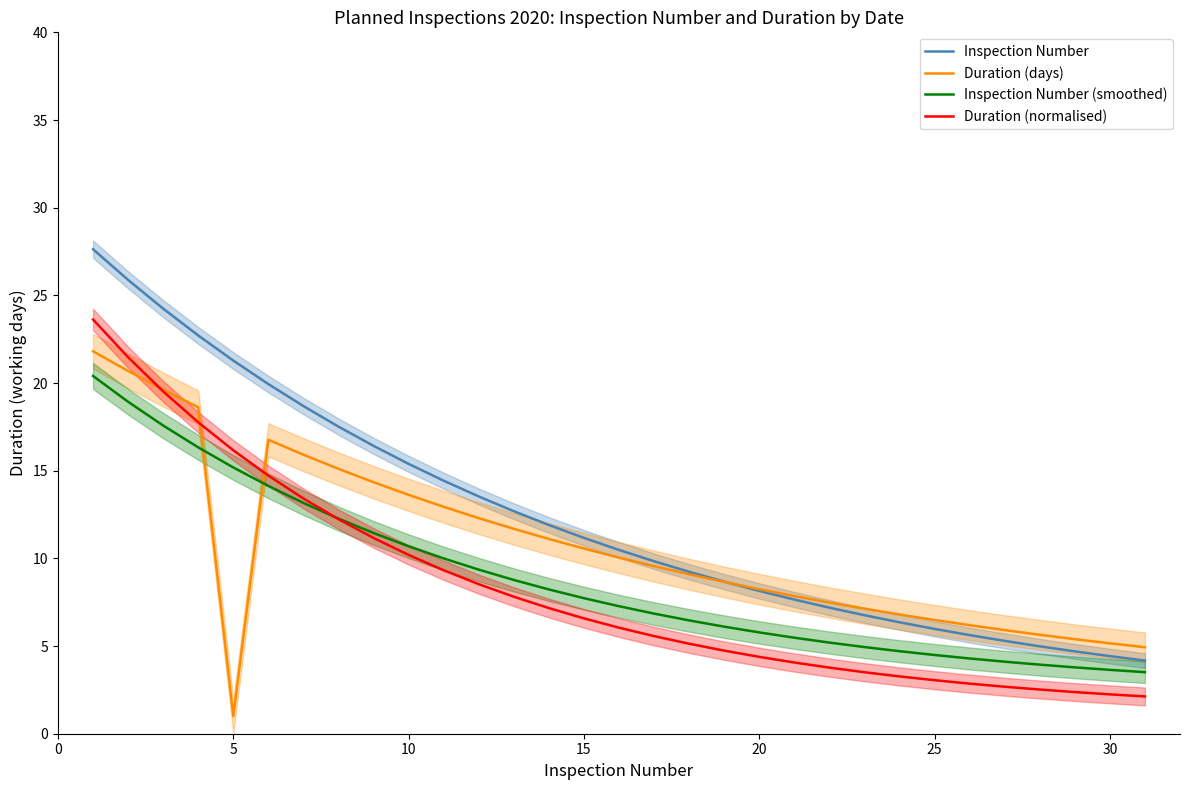

The value of Inspection Number (smoothed) at 20 is 1.6. True or false?

False